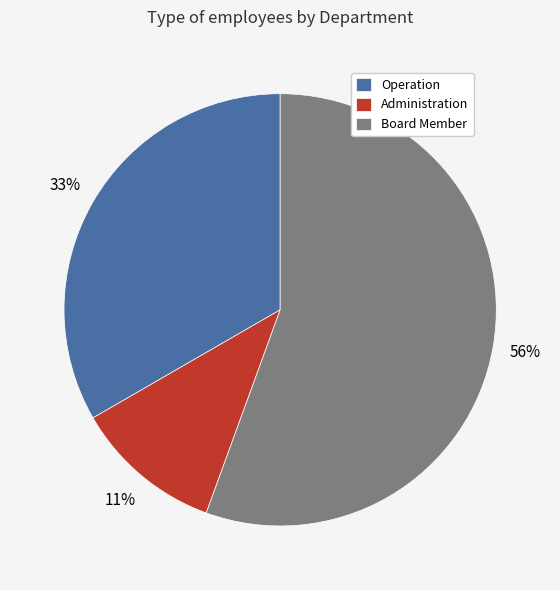

To the nearest percent, what percentage of the pie is Operation?

33%